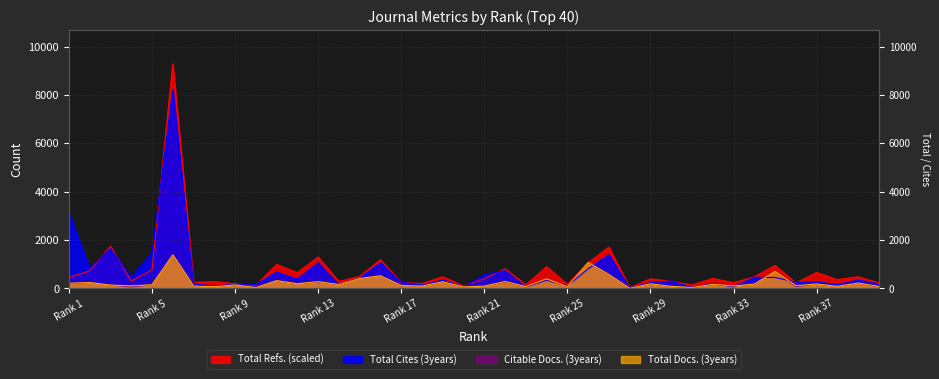

The value of Citable Docs. (3years) at 11 is 320.0. True or false?

True